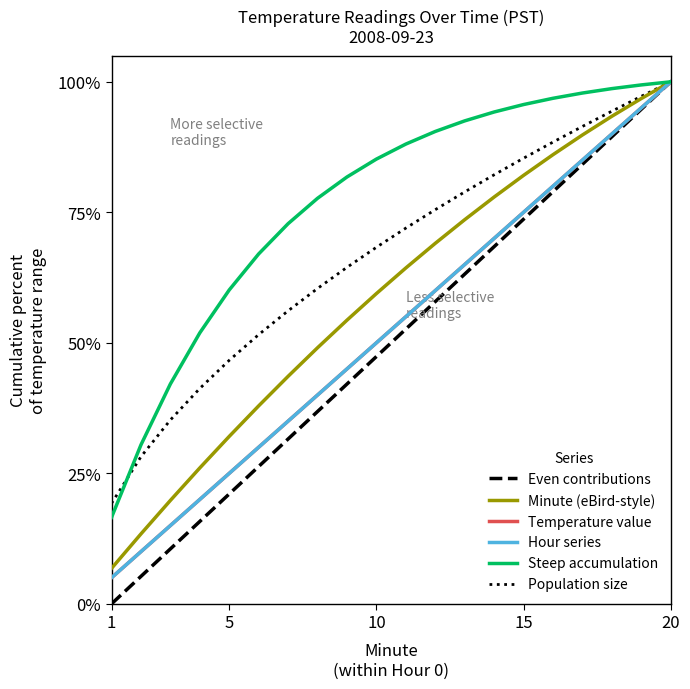

What is the difference between the maximum and minimum values in the Temperature value series?

95.0